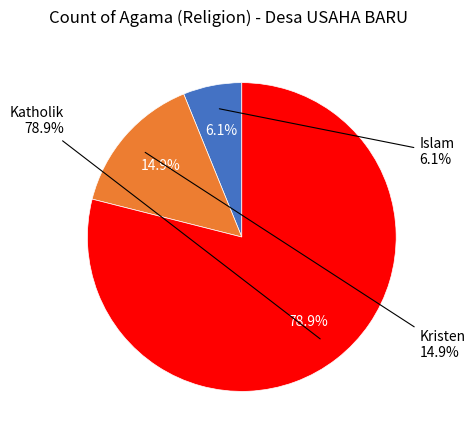

What is the total percentage of Katholik and Kristen?

93.9%